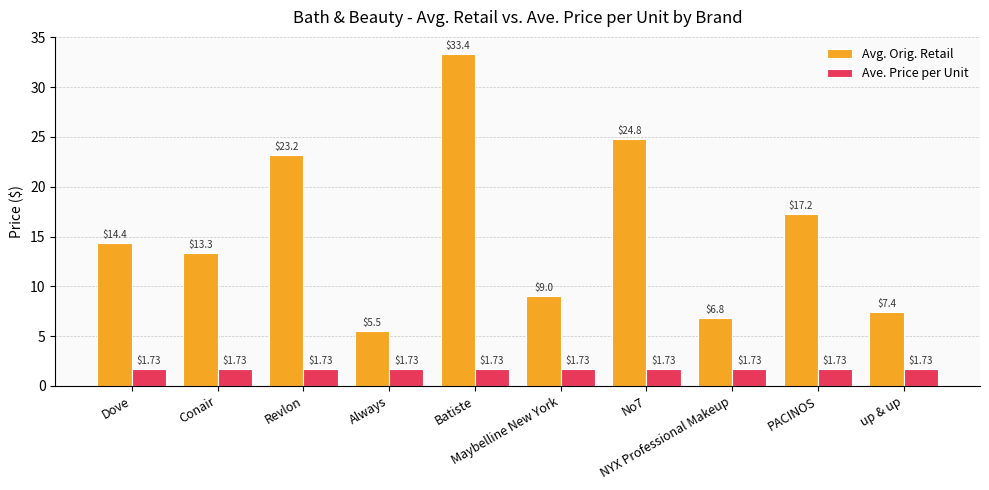

What is the value of the Avg. Orig. Retail bar at the 7th from the left?

24.8